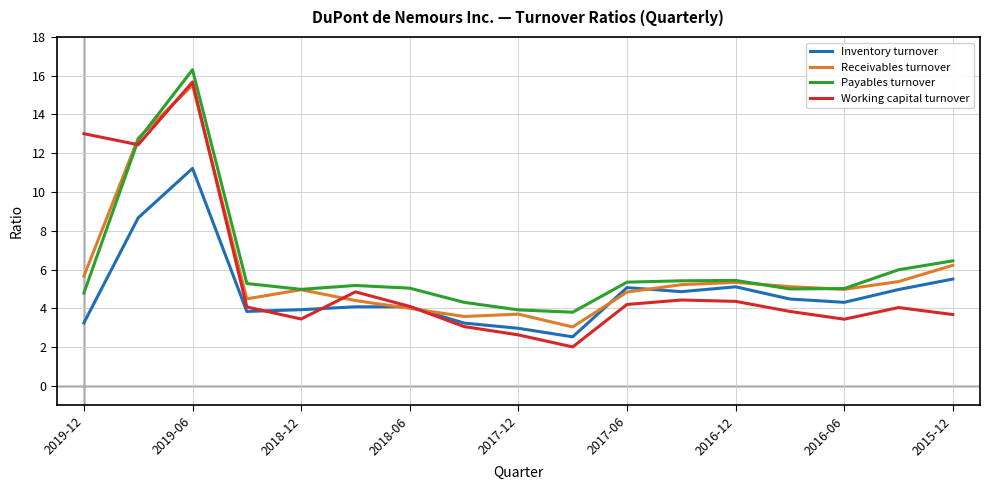

In Payables turnover, how many points are lower than both neighbors (excluding endpoints)?

3